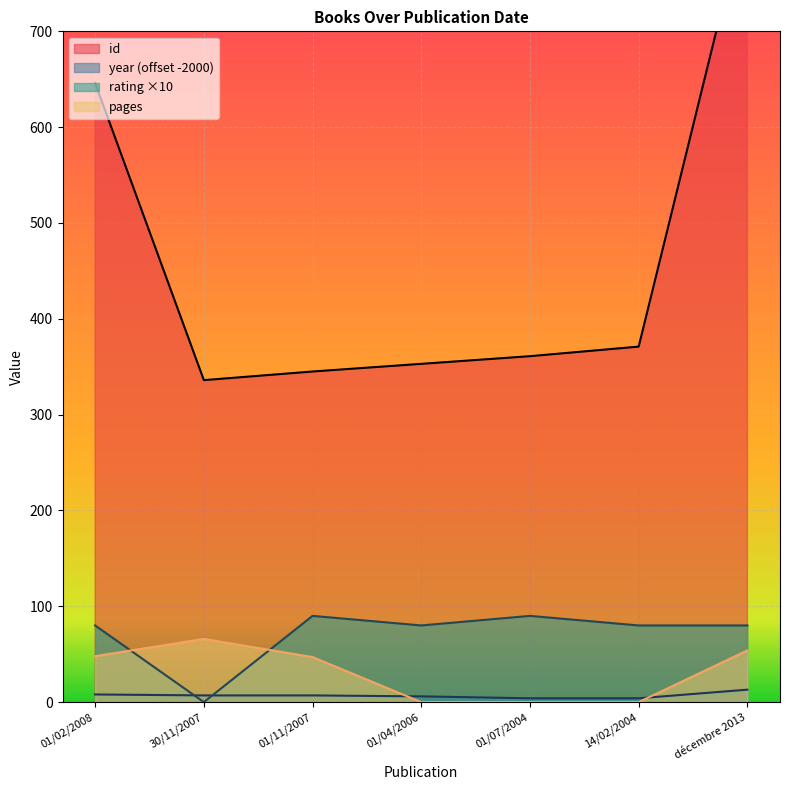

Reading left to right, what are all the values shown in this chart?

id: 01/02/2008=646	30/11/2007=336	01/11/2007=345	01/04/2006=353	01/07/2004=361	14/02/2004=371	décembre 2013=832
year: 01/02/2008=8	30/11/2007=7	01/11/2007=7	01/04/2006=6	01/07/2004=4	14/02/2004=4	décembre 2013=13
rating: 01/02/2008=80	30/11/2007=0	01/11/2007=90	01/04/2006=80	01/07/2004=90	14/02/2004=80	décembre 2013=80
pages: 01/02/2008=48	30/11/2007=66	01/11/2007=47	01/04/2006=0	01/07/2004=0	14/02/2004=0	décembre 2013=54